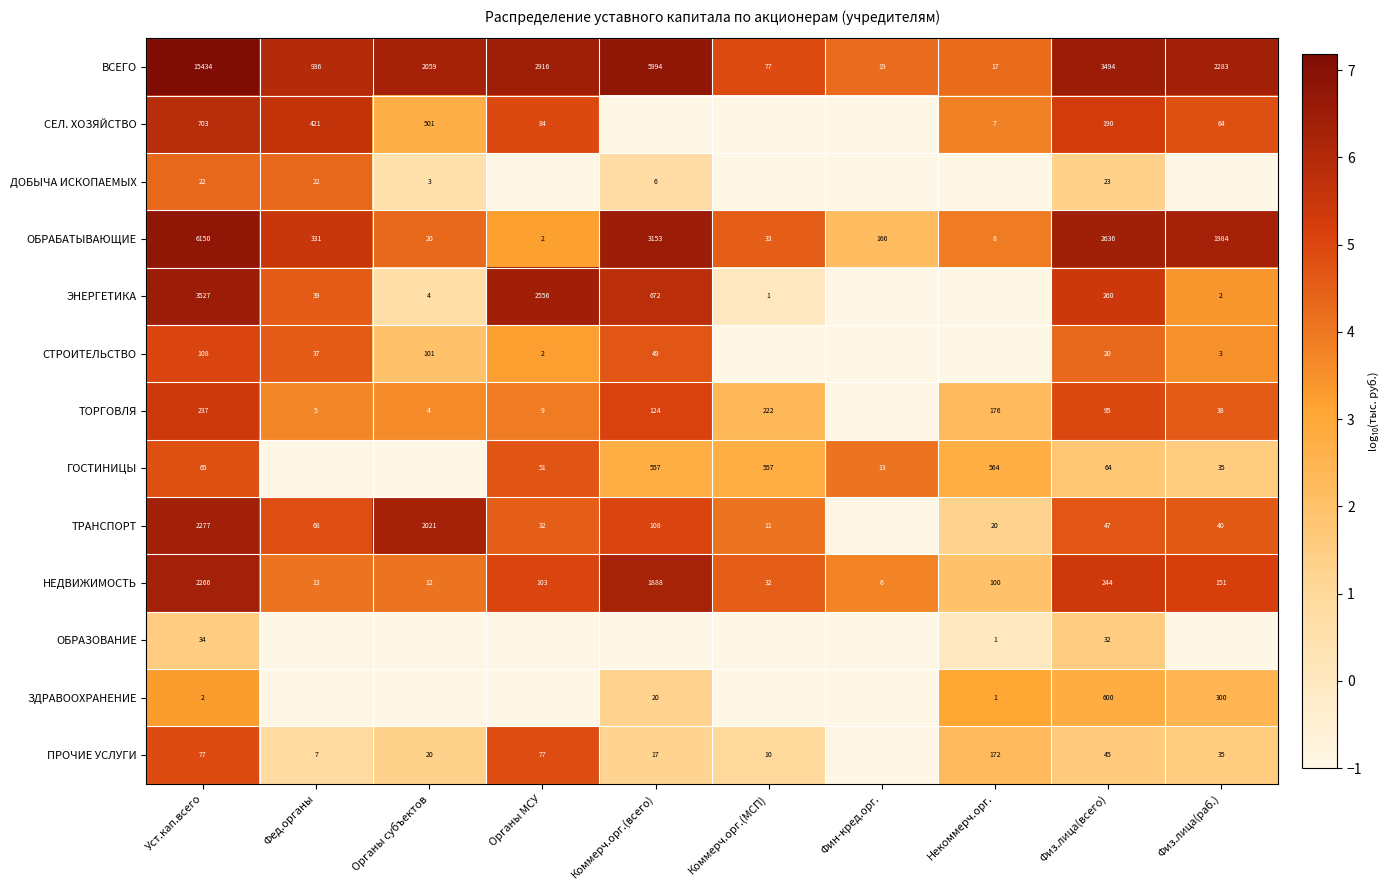

The value of ЗДРАВООХРАНЕНИЕ at Физ.лица(всего) is 600. True or false?

True